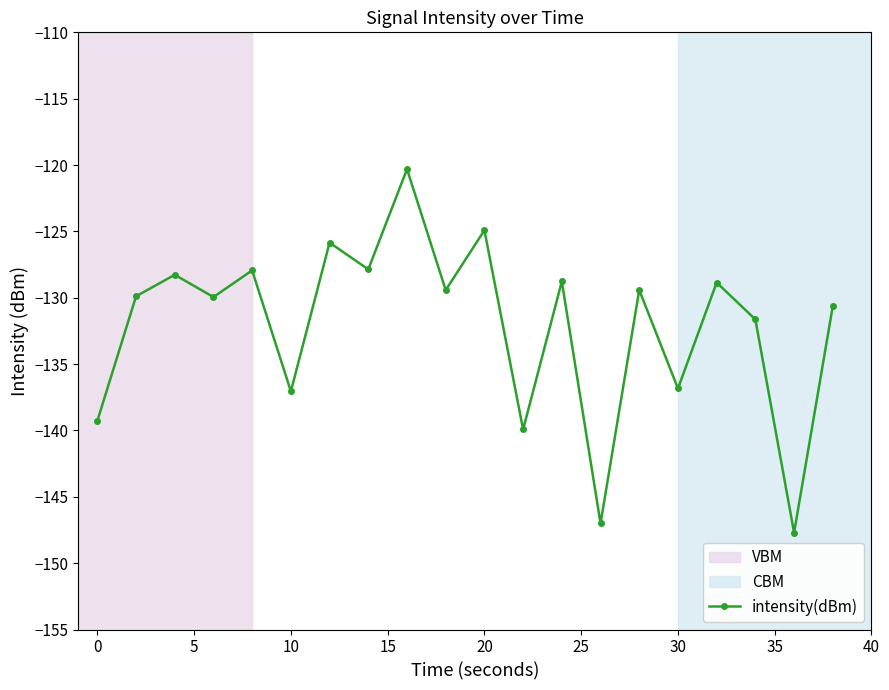

What is the greatest value displayed?

-120.3